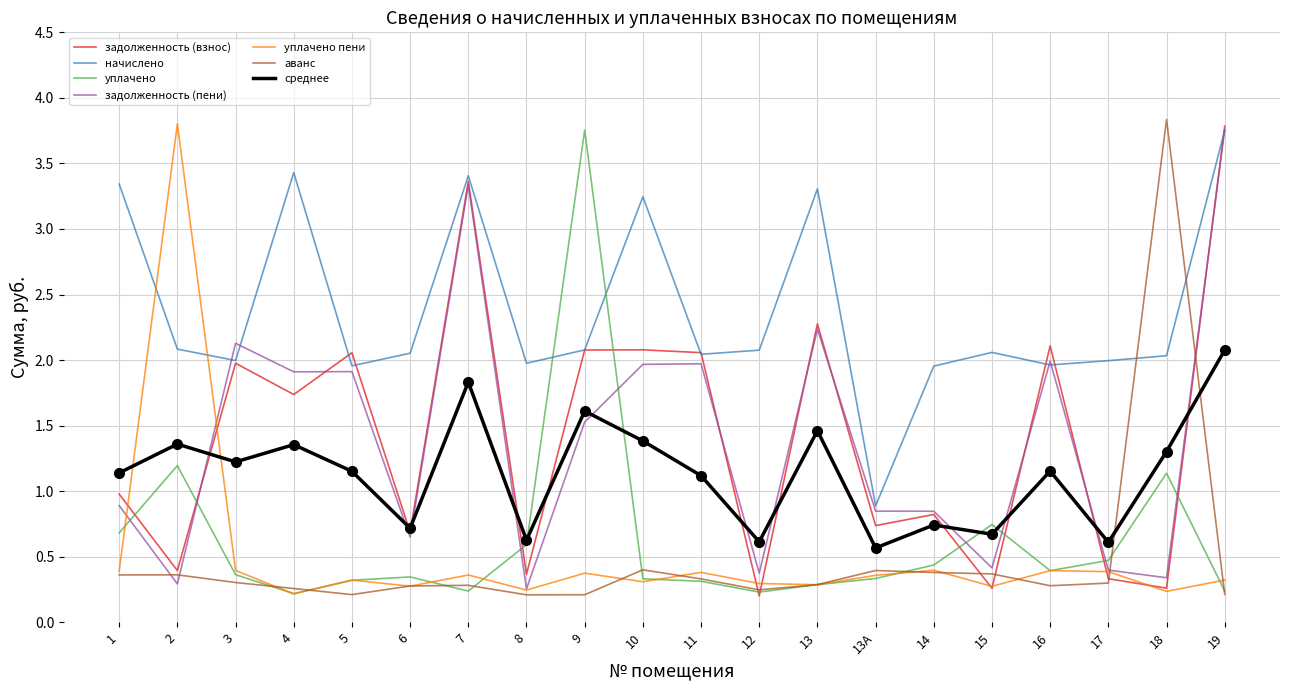

The value of задолженность (взнос) at 15 is 0.4. True or false?

False